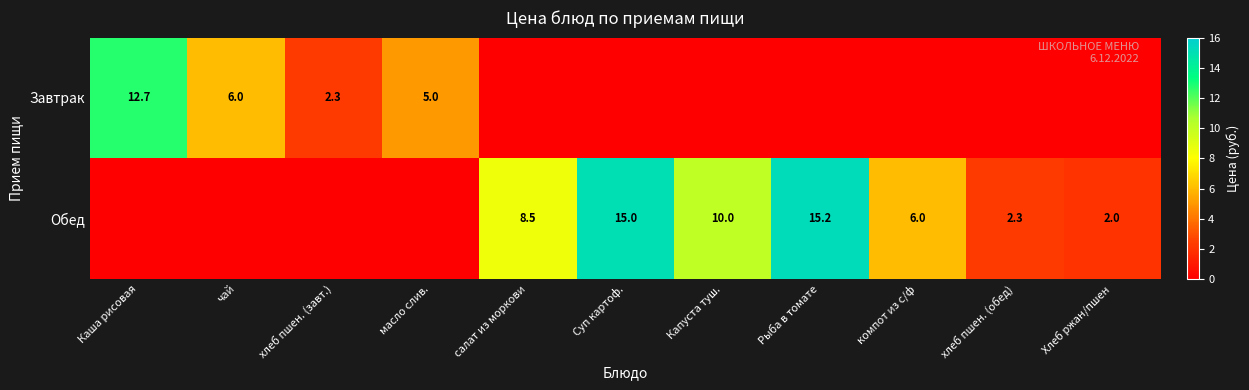

What is the sum of the Завтрак values at хлеб пшен. (завт.) and чай?

8.3